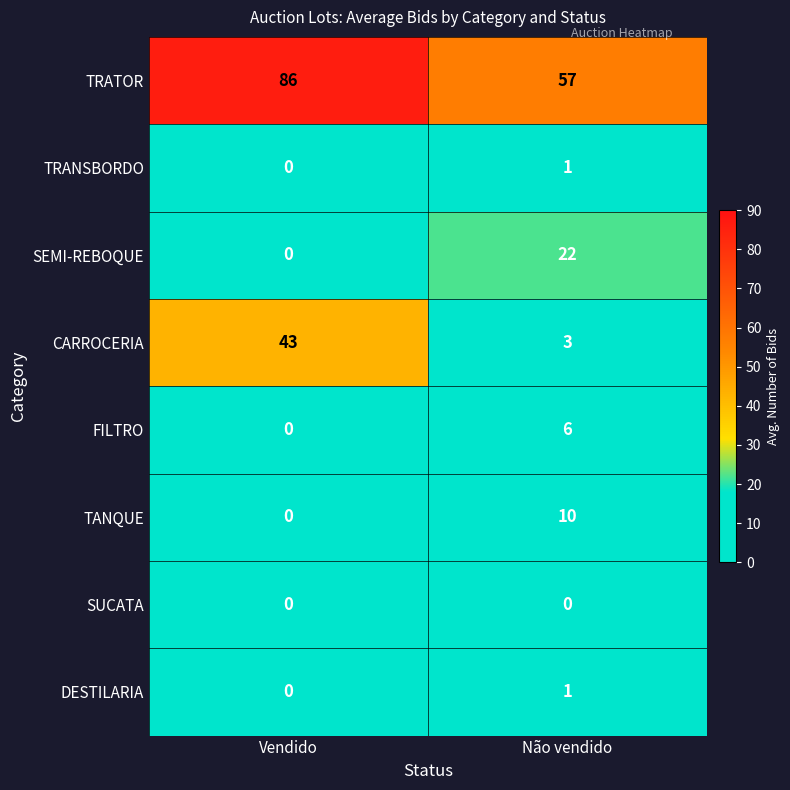

At which label is SEMI-REBOQUE closest to 11?

Vendido